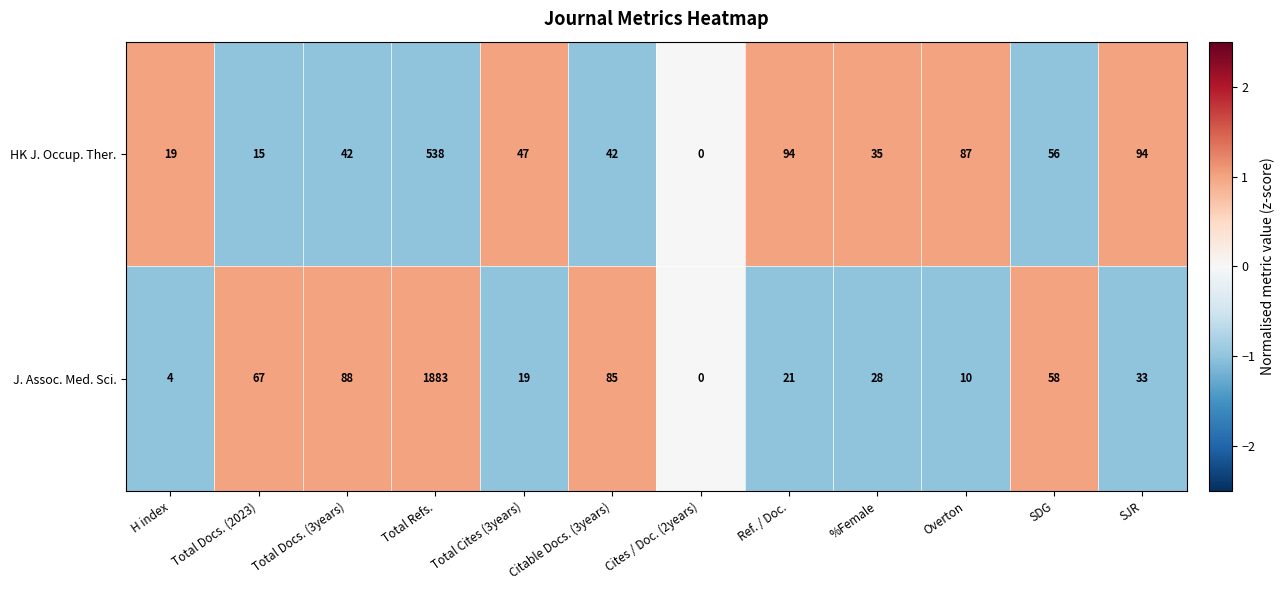

Which series has the largest total across all categories?

J. Assoc. Med. Sci.